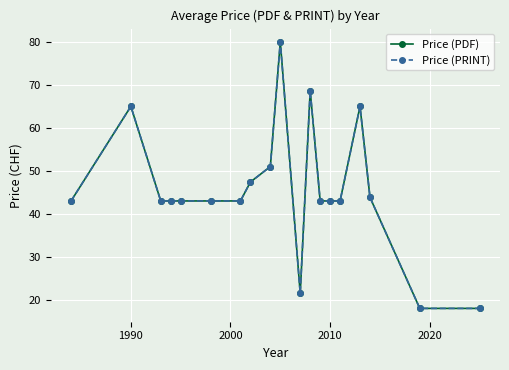

True or false: Price (PDF) and Price (PRINT) intersect in this chart.

False